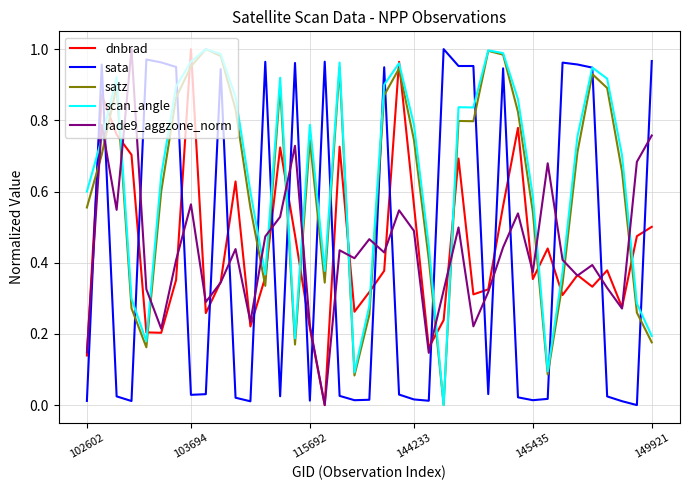

Which series ends up on top after the final intersection of rade9_aggzone_norm and scan_angle?

rade9_aggzone_norm